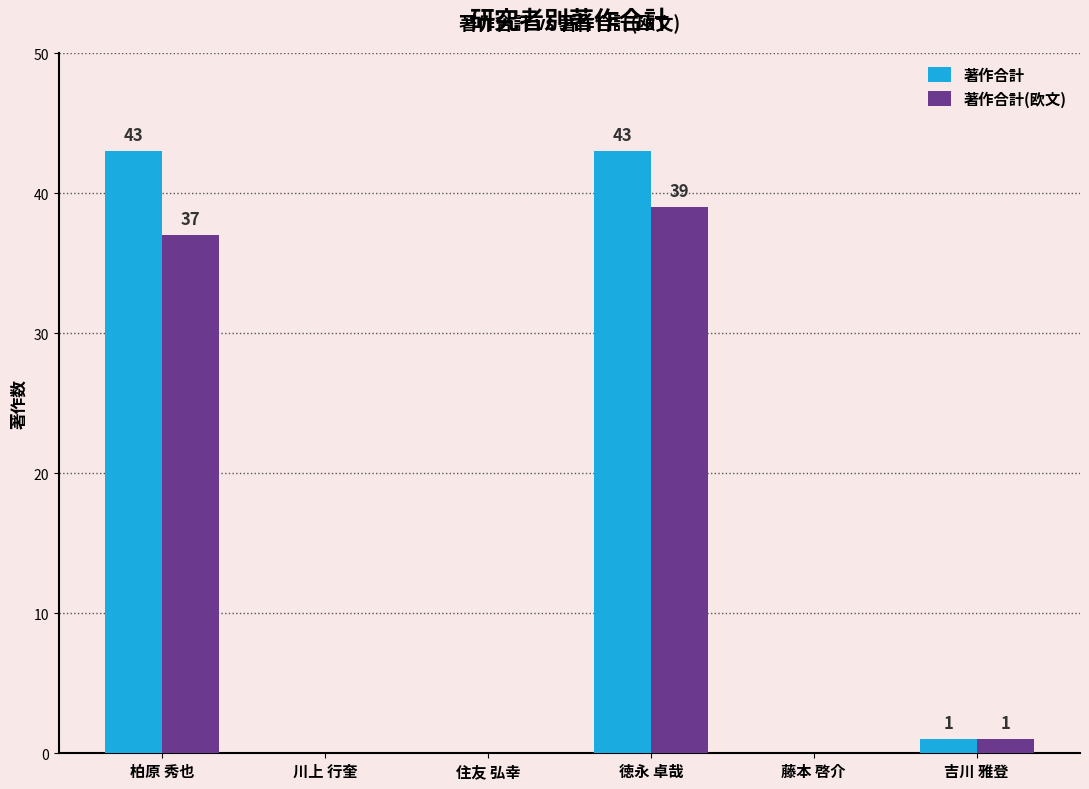

What is the sum of the 著作合計 values at 徳永 卓哉 and 藤本 啓介?

43